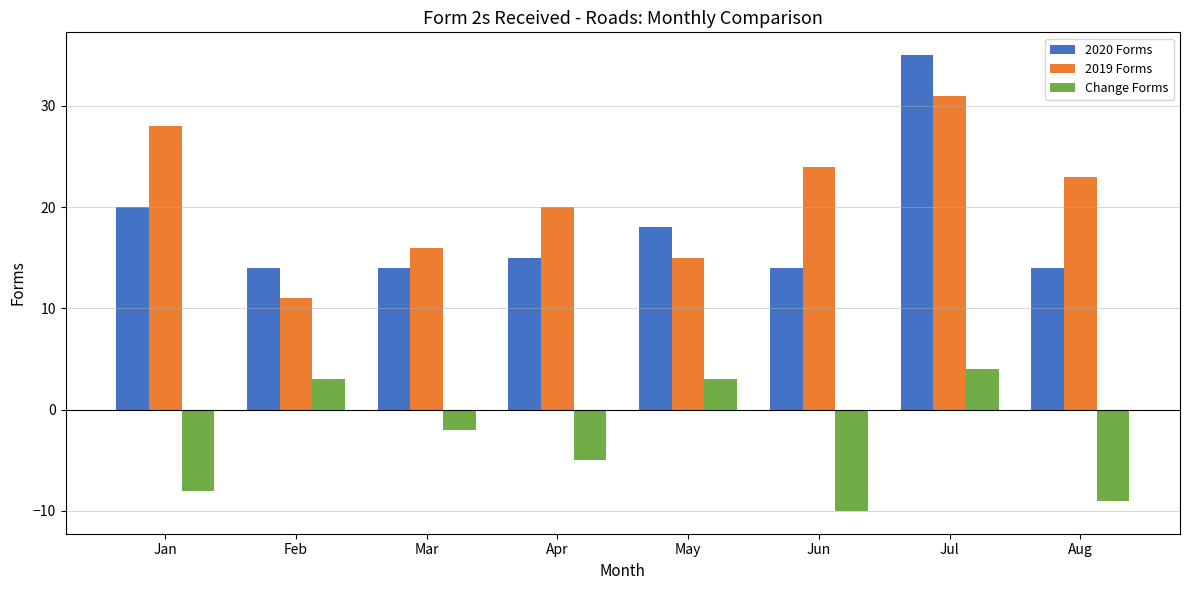

What is the difference between the maximum and minimum values in the Change Forms series?

14